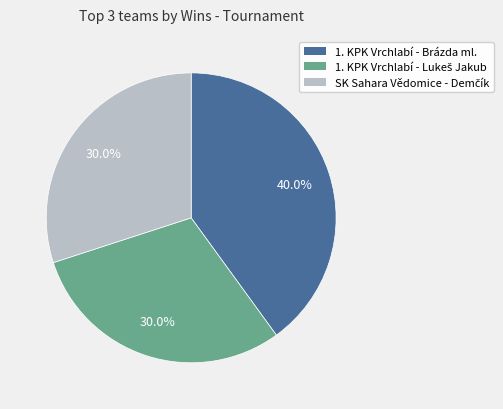

Is there any slice that represents more than half of the pie?

No